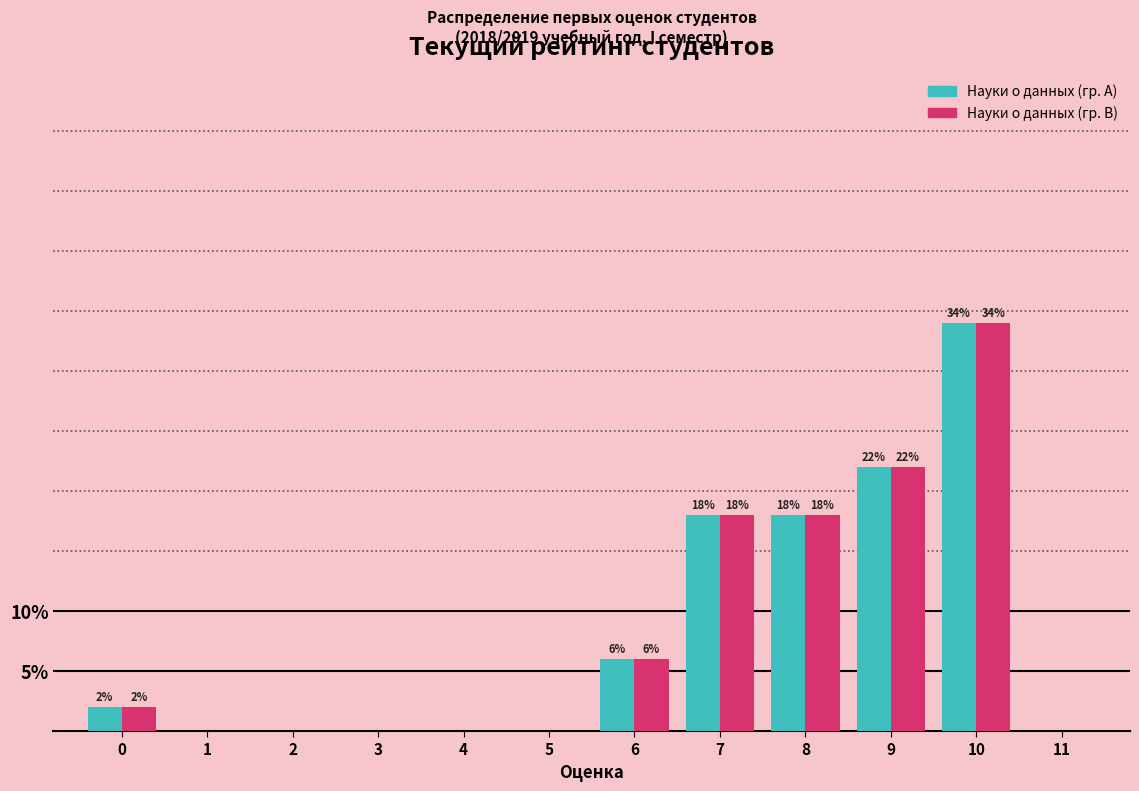

Reading left to right, transcribe all the data shown in this chart.

Науки о данных (гр. A): 0=2	1=0	2=0	3=0	4=0	5=0	6=6	7=18	8=18	9=22	10=34	11=0
Науки о данных (гр. B): 0=2	1=0	2=0	3=0	4=0	5=0	6=6	7=18	8=18	9=22	10=34	11=0